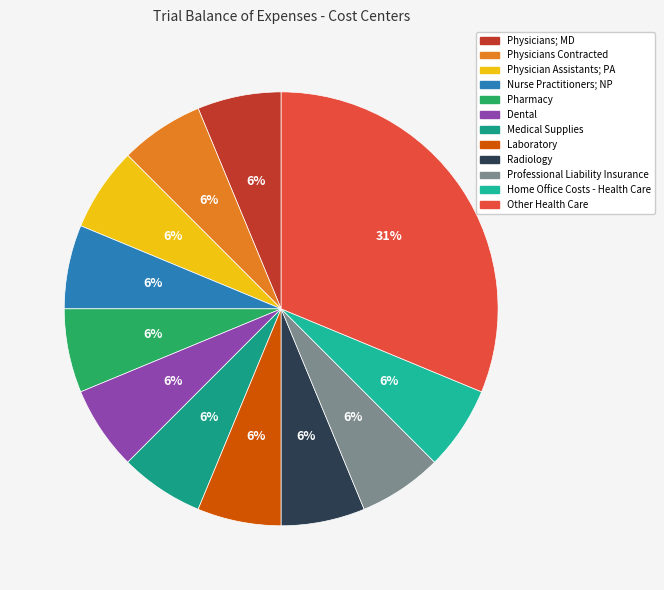

To the nearest percent, what percentage of the pie is Professional Liability Insurance?

6%